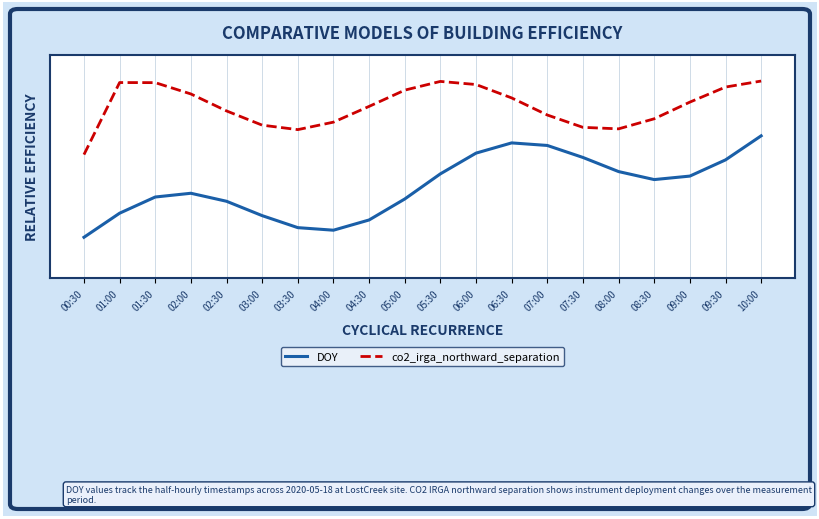

Does the chart display data point markers on the line(s)?

No